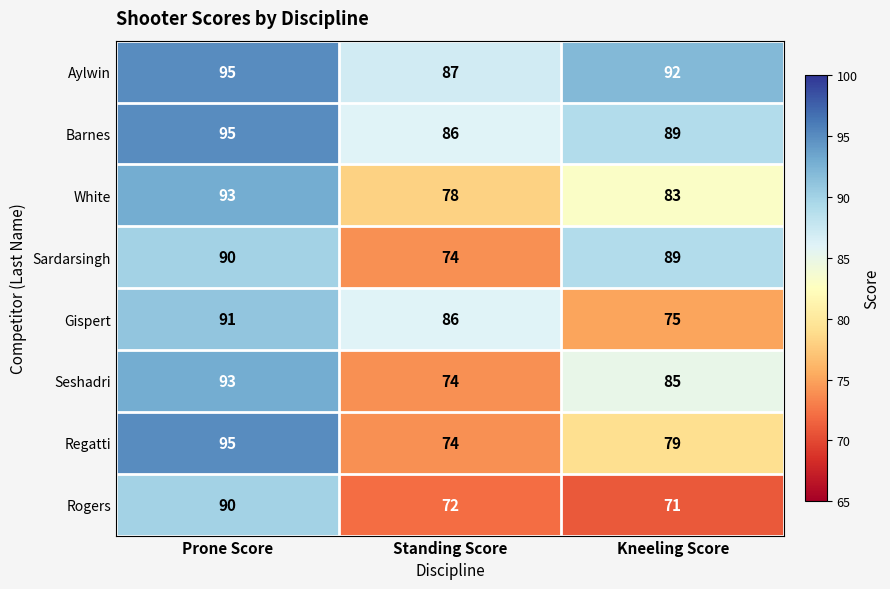

Where does the Seshadri series first go above 85?

Prone Score